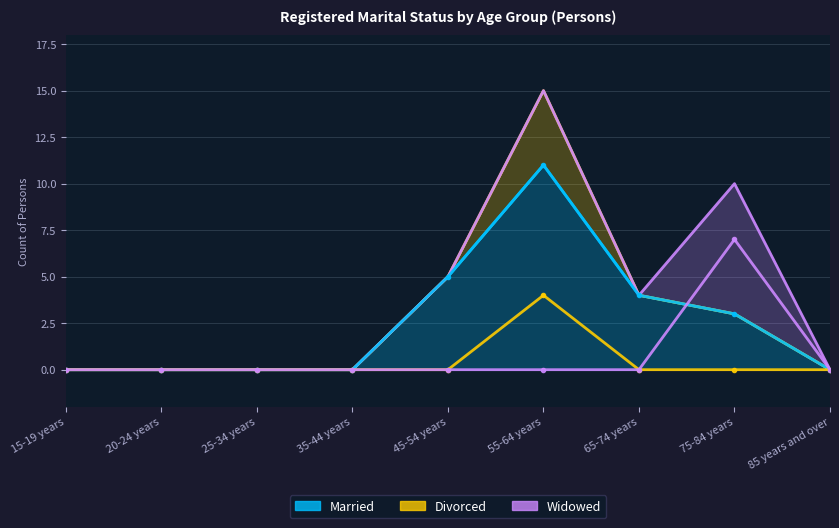

Count the number of categories in the chart.

9